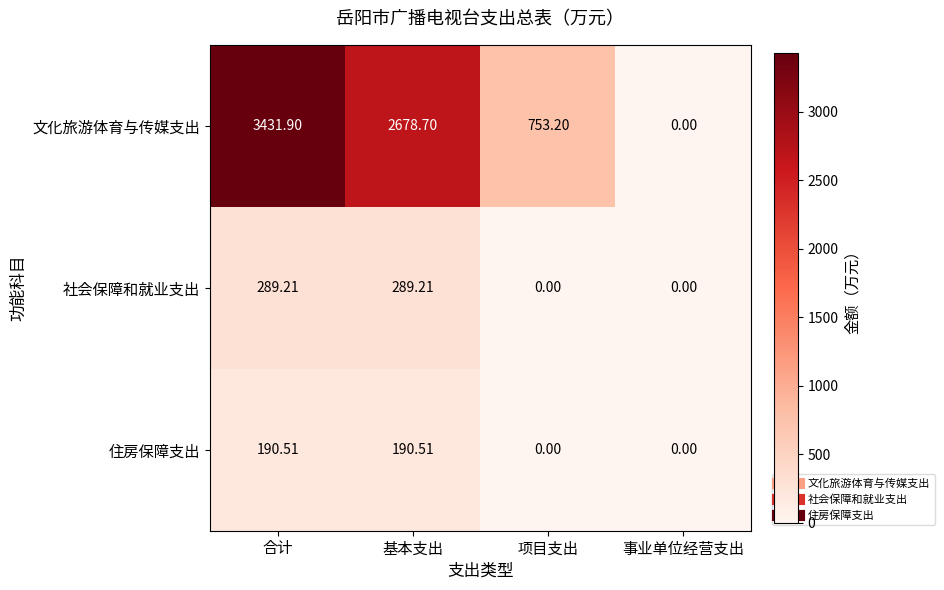

Is the value of 住房保障支出 at 项目支出 greater than the value of 社会保障和就业支出 at 合计?

No